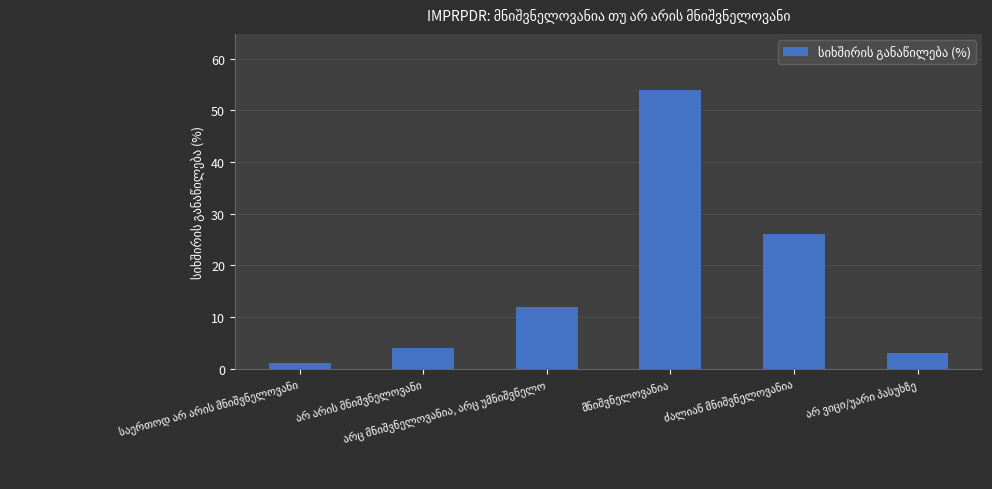

What is the sum of all values?

100